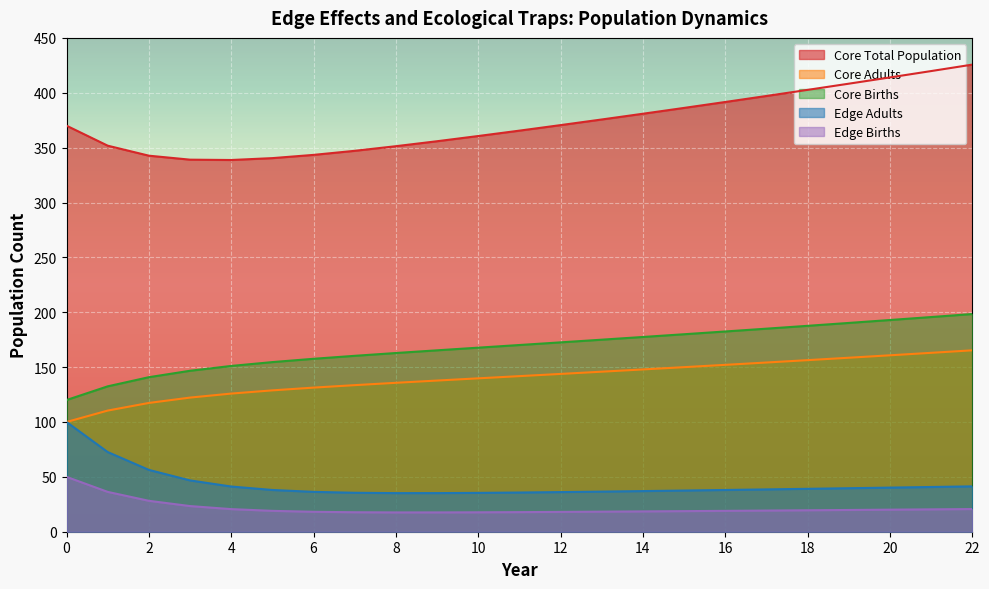

True or false: Edge Adults and Core Total Population cross at least once.

False